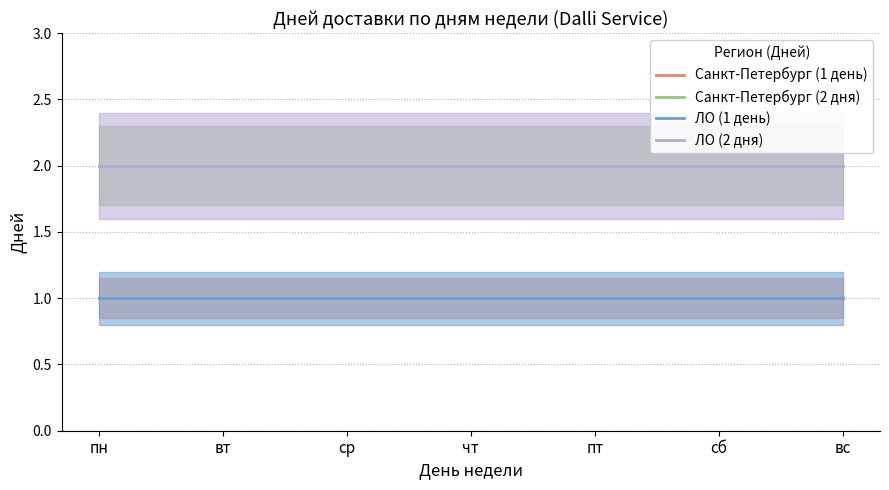

True or false: ЛО (1 день) and ЛО (2 дня) cross at least once.

False